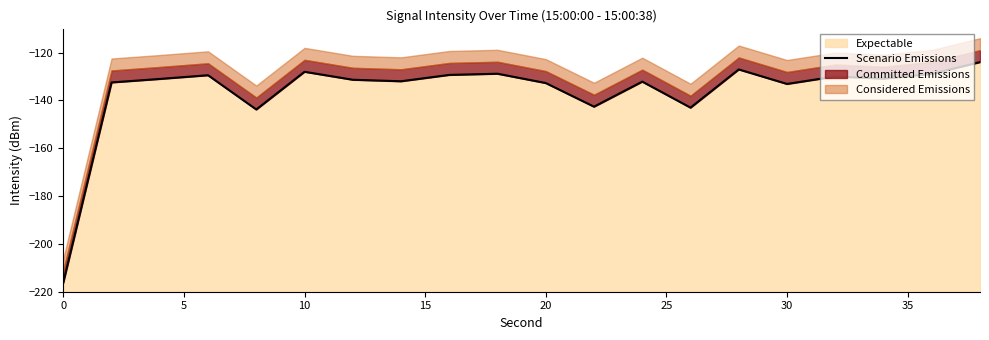

What is the value of the 5th point from the left?

-143.8